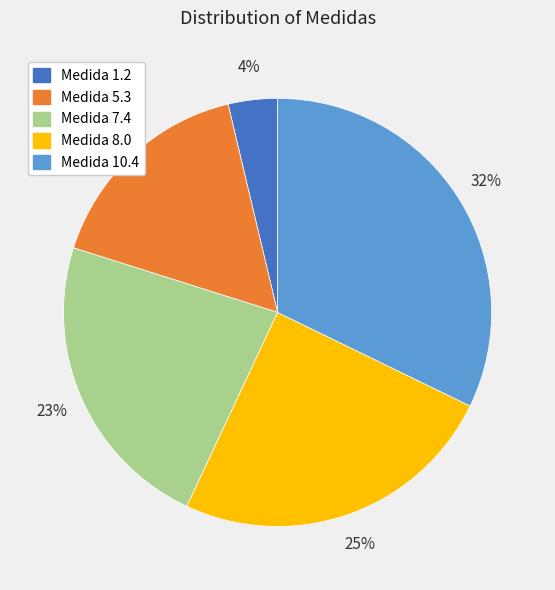

Does any single category account for the majority?

No